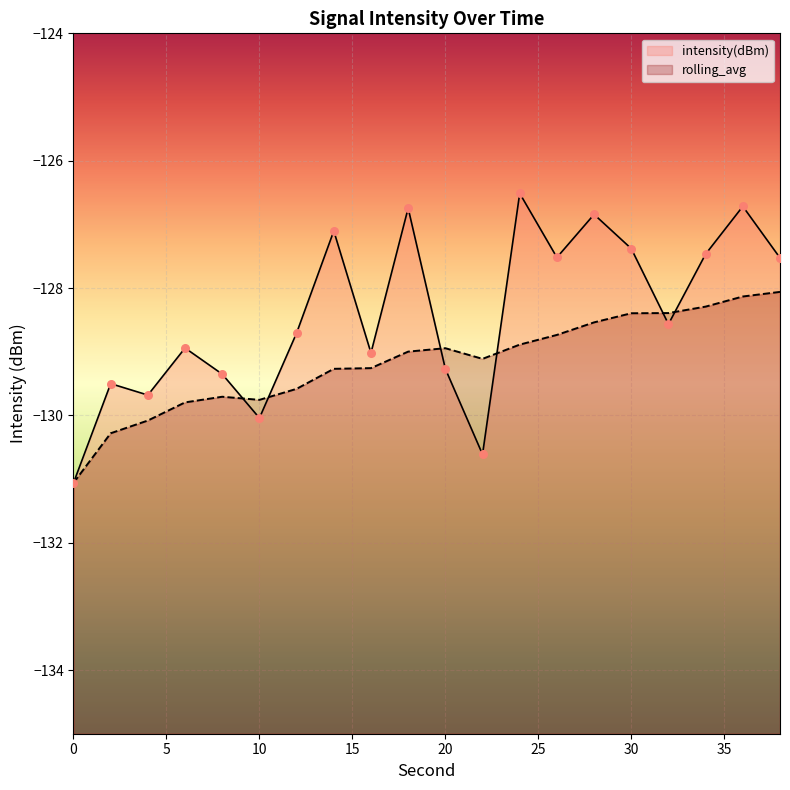

Is the value of intensity(dBm) at 30 greater than the value of rolling_avg at 28?

Yes